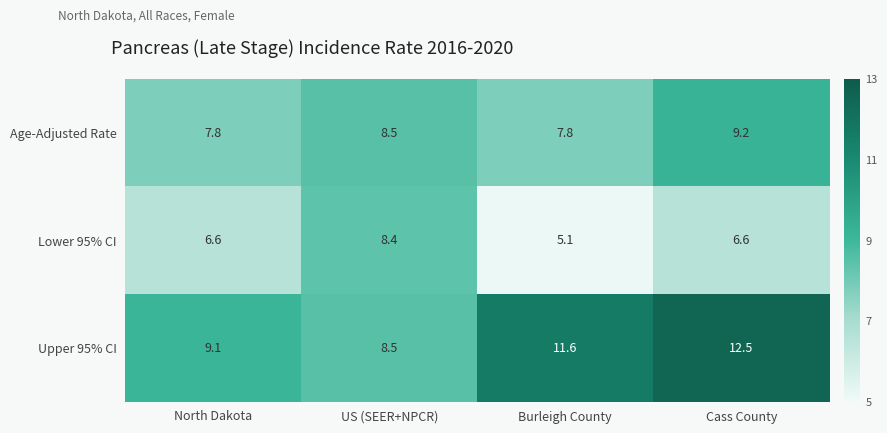

What value does the Age-Adjusted Rate series have at US (SEER+NPCR)?

8.5